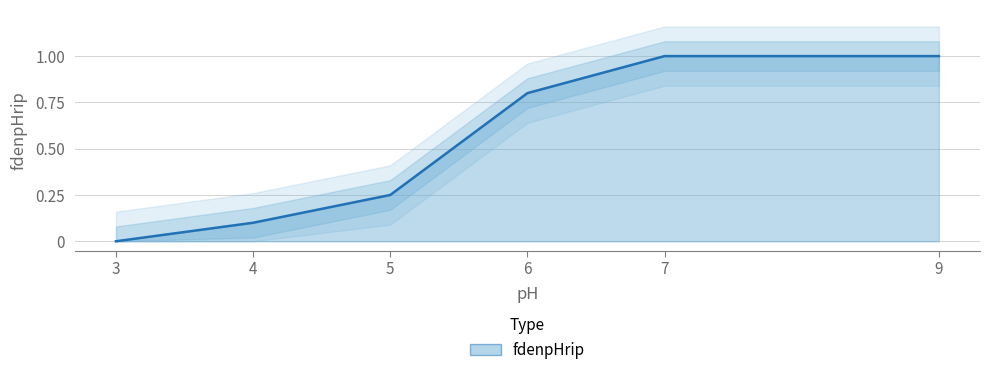

How many values are above zero?

5